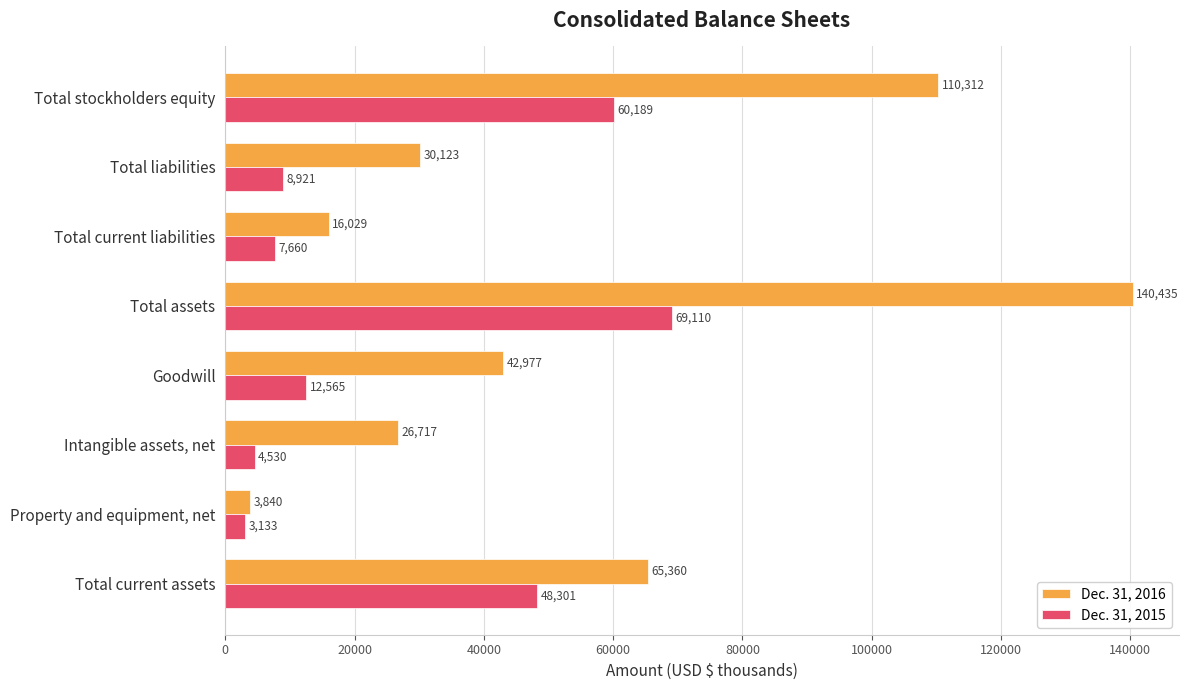

List the labels in order of Dec. 31, 2016 value, smallest first.

Property and equipment, net, Total current liabilities, Intangible assets, net, Total liabilities, Goodwill, Total current assets, Total stockholders equity, Total assets